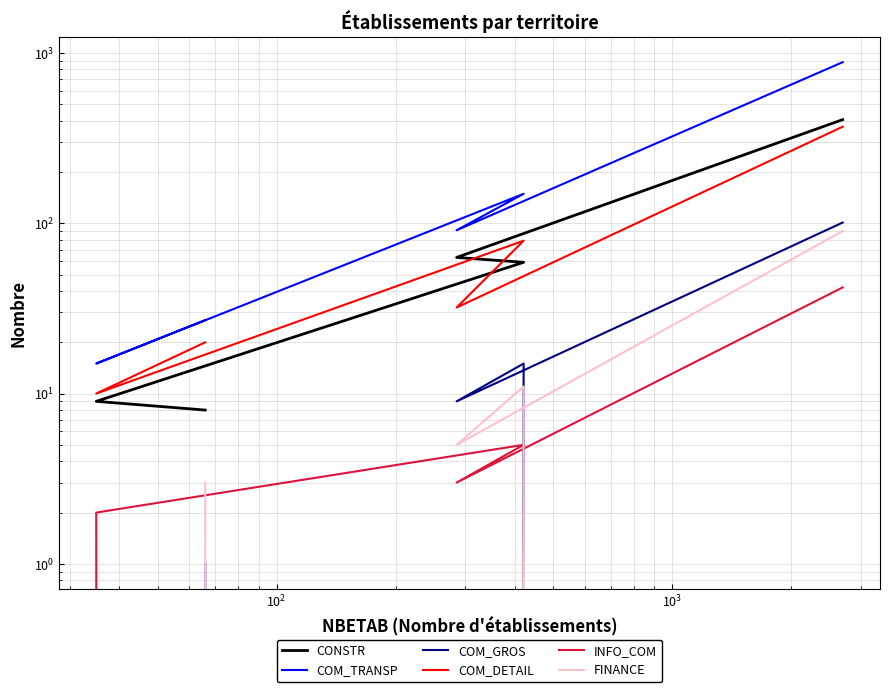

True or false: COM_GROS has more than 0 points higher than both neighbors.

True